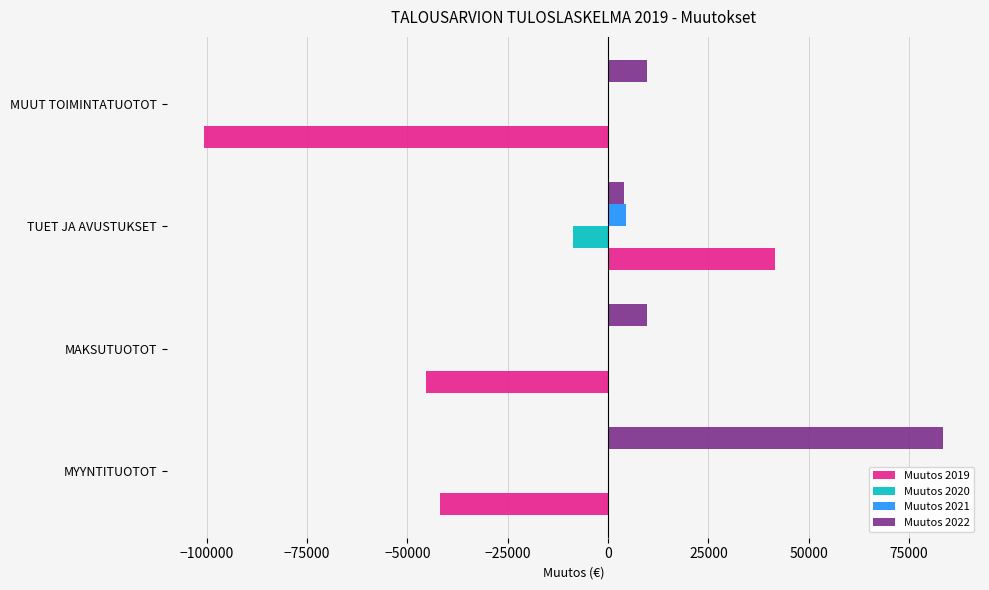

Which series has the largest total across all categories?

Muutos 2022